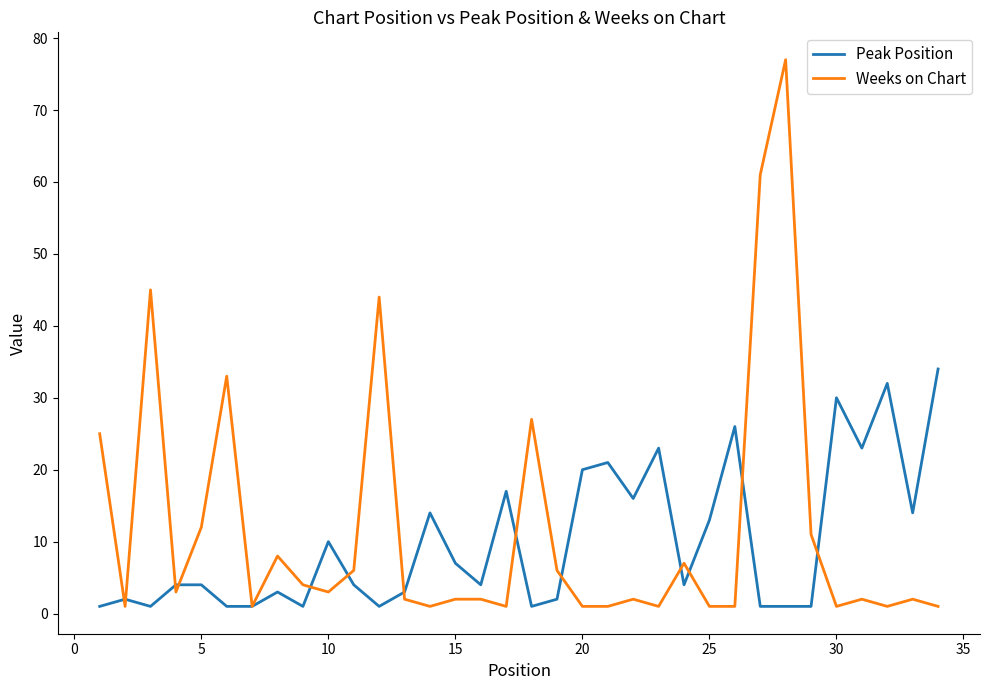

How many categories are shown in the chart?

34